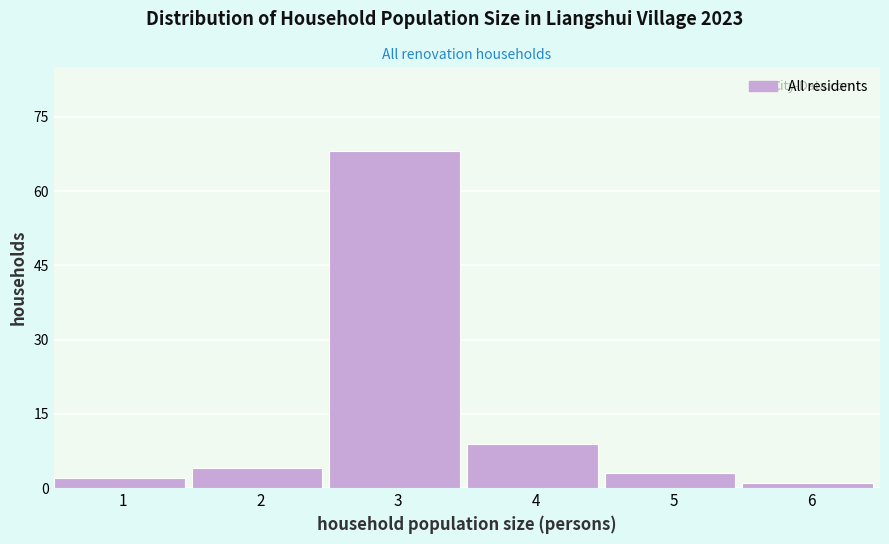

Reading right to left, transcribe all the data shown in this chart.

1	3	9	68	4	2